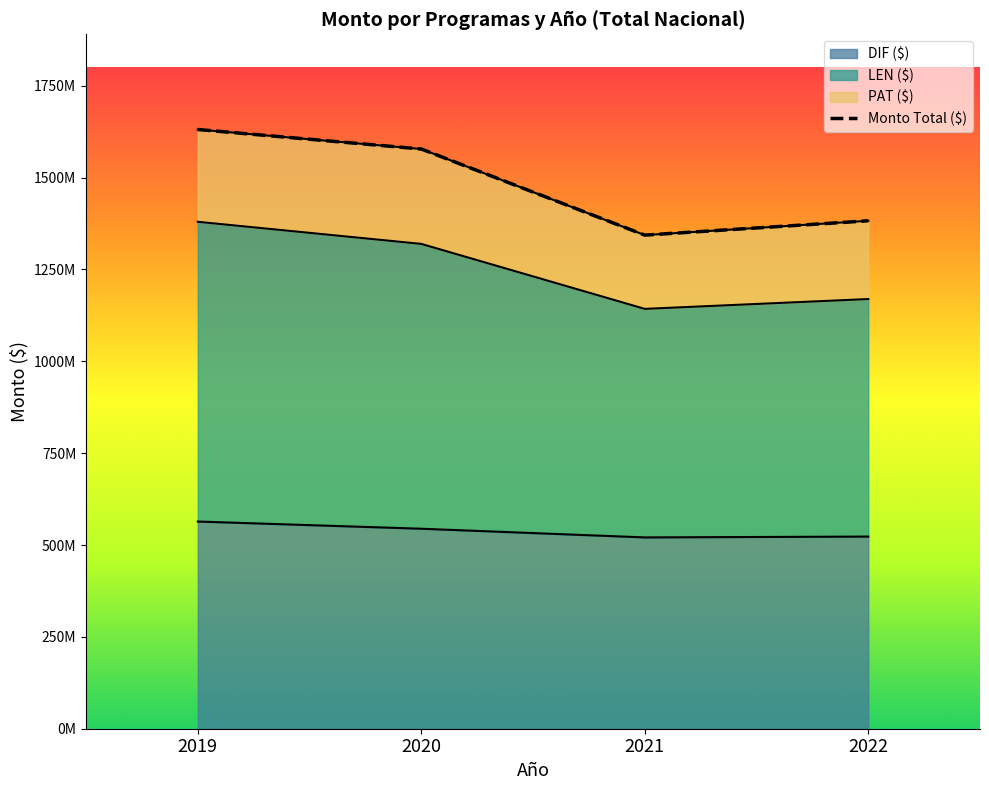

Is it true that the value at 2020 is 2366435559?

False